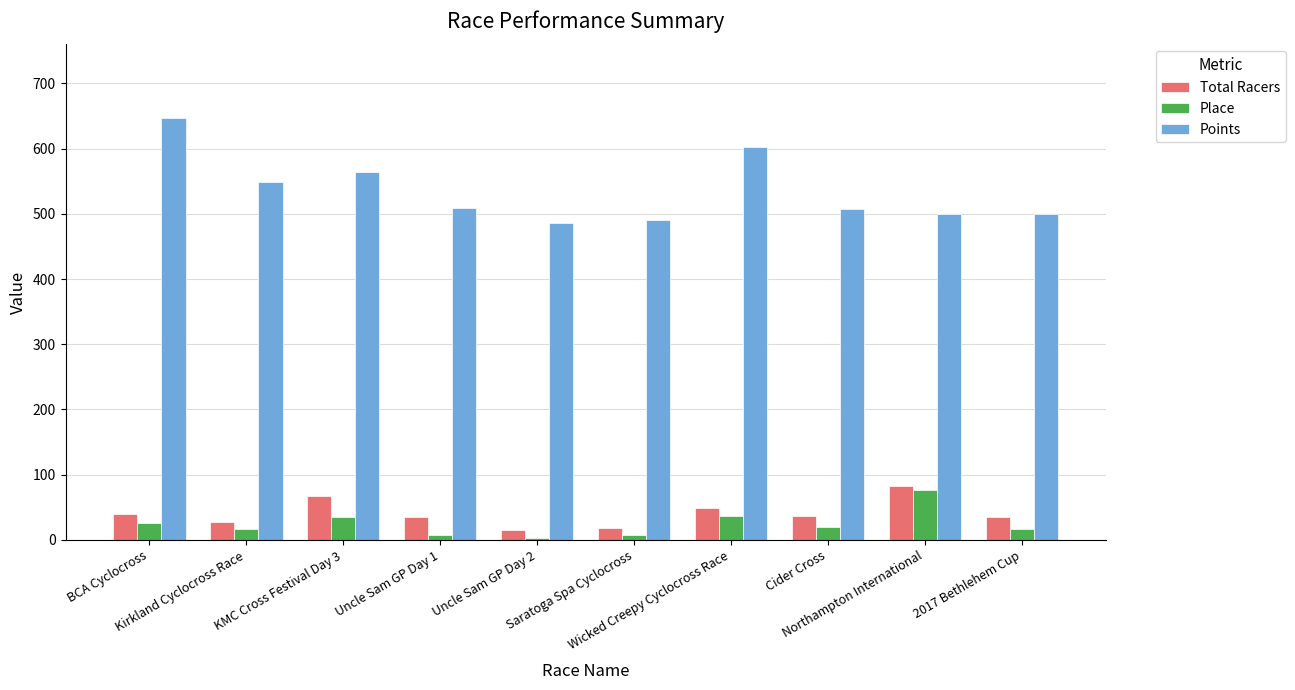

What is the average value of the Total Racers series?

40.6